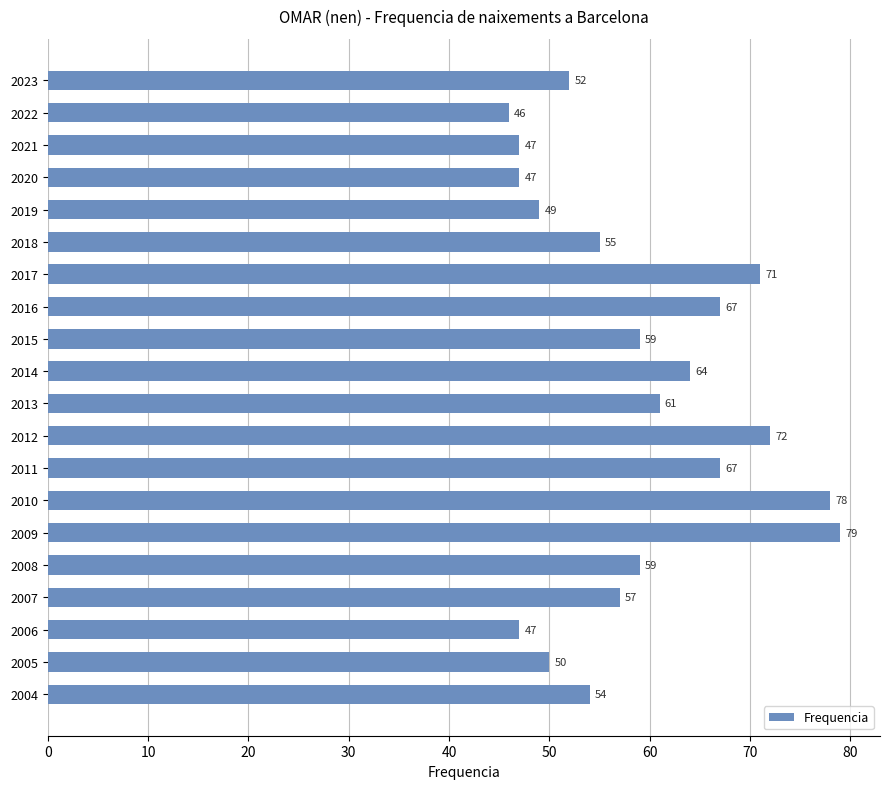

What is the smallest value displayed?

46